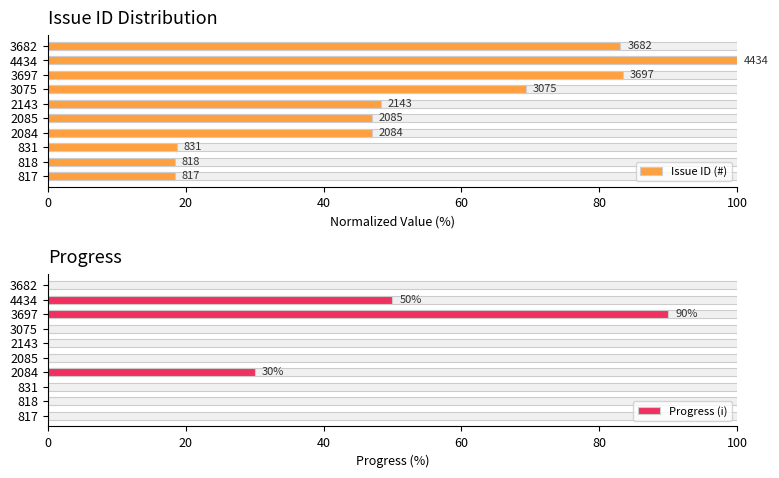

Where is Issue ID (#) nearest to the value 59?

3075